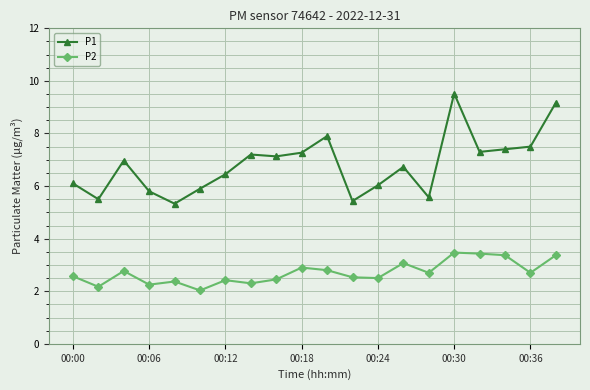

What is the value of the P2 point at the 11th from the left?

2.8